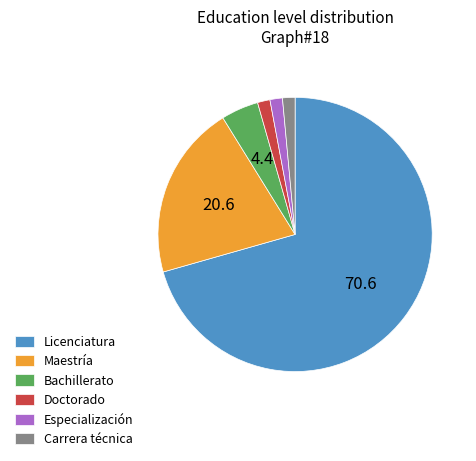

Count the number of slices in the pie.

6